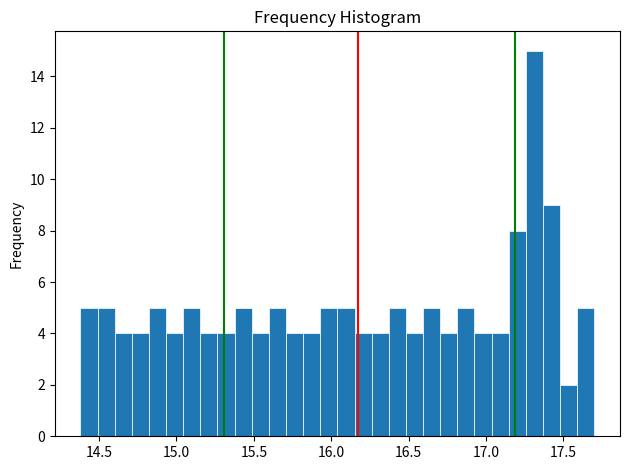

Read against the x-axis, roughly where is the centre of the tallest bar?

17.30